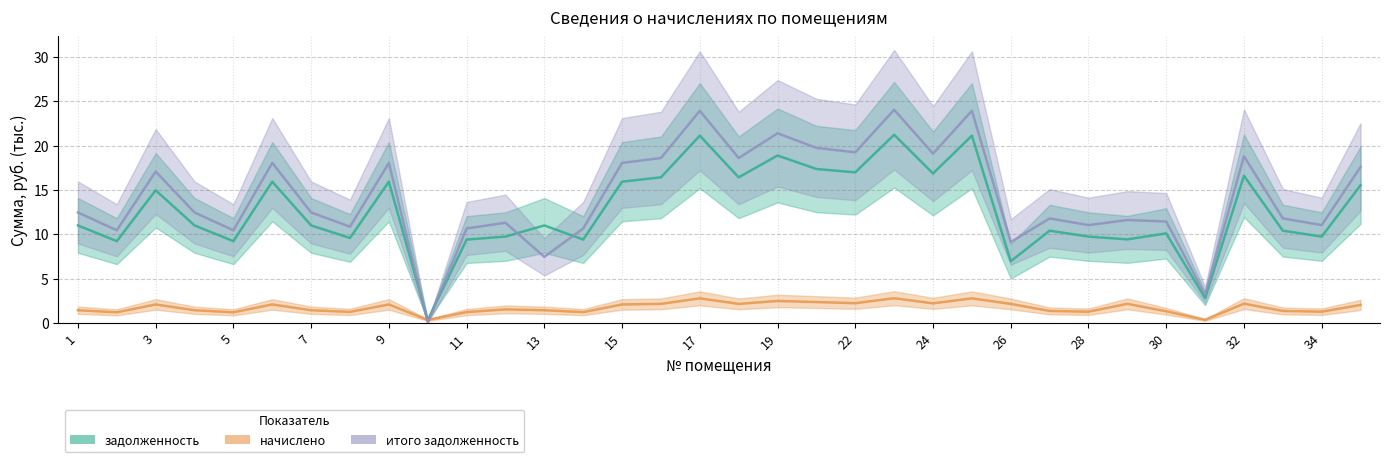

What is the maximum value for итого задолженность?

24.1